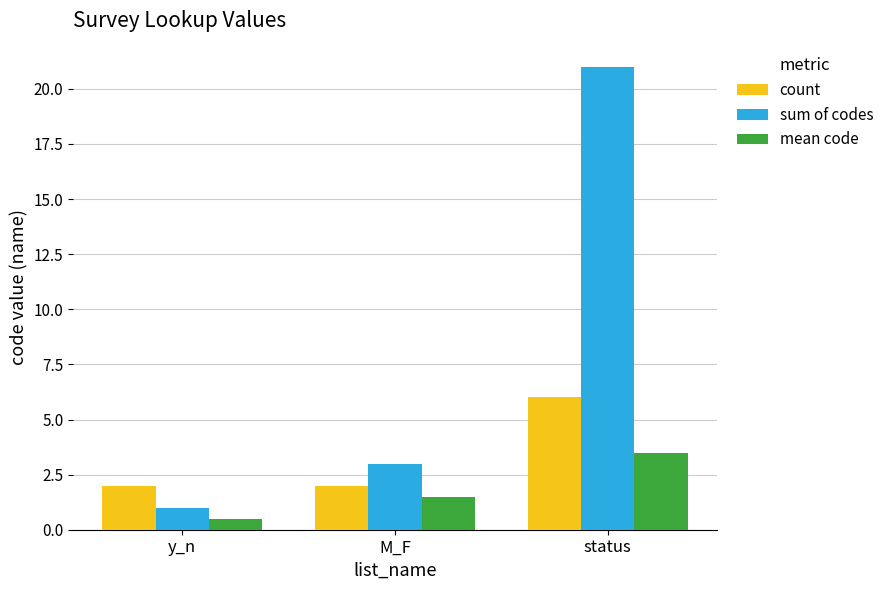

At which category is the sum across all series the highest?

status